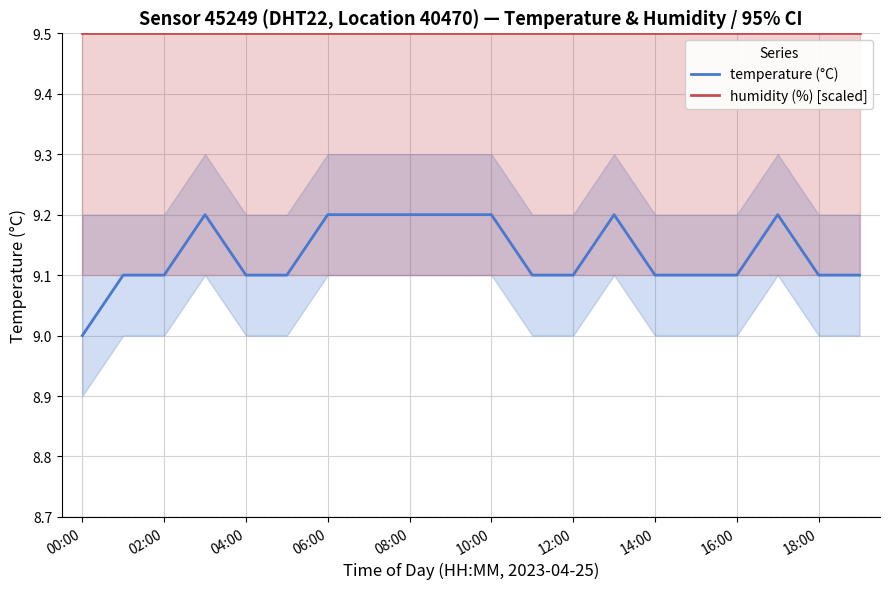

True or false: temperature (°C) has more than 1 interior local peaks.

True